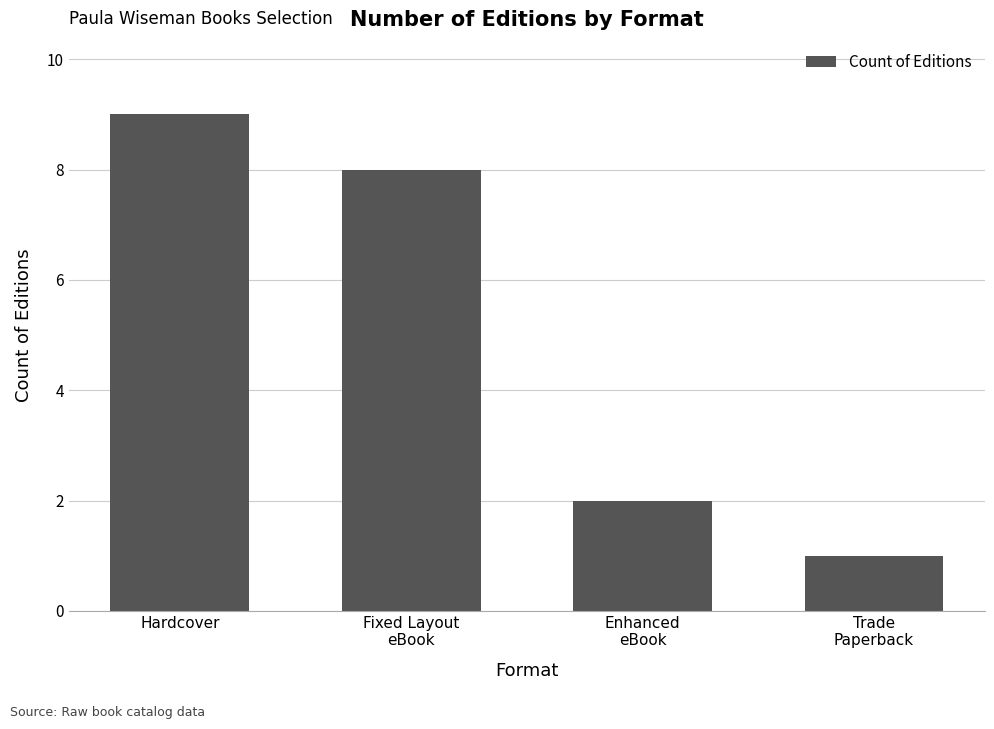

Which has a higher value, Fixed Layout
eBook or Enhanced
eBook?

Fixed Layout
eBook